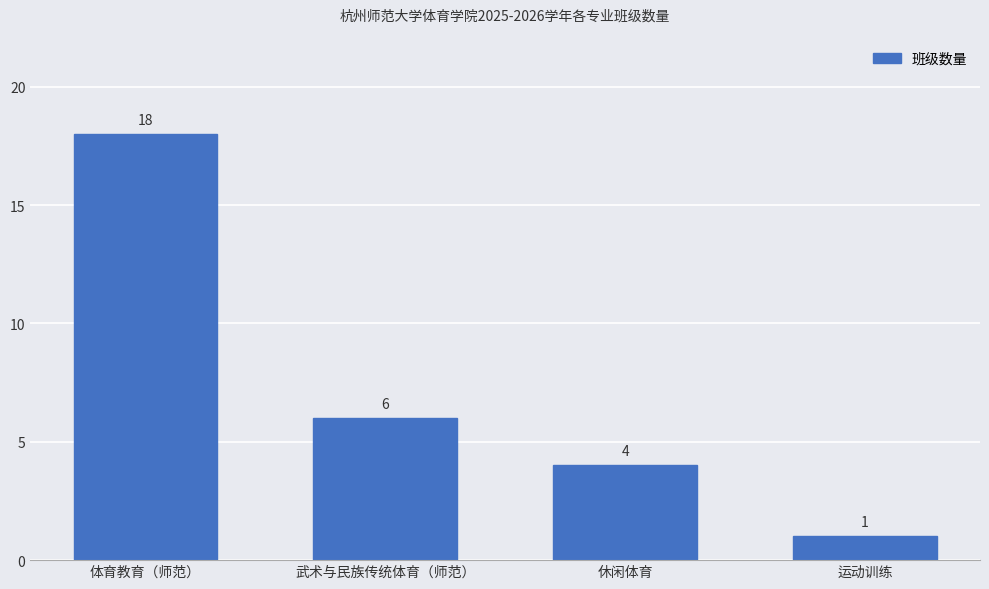

At which category does the chart reach its minimum across all series?

运动训练